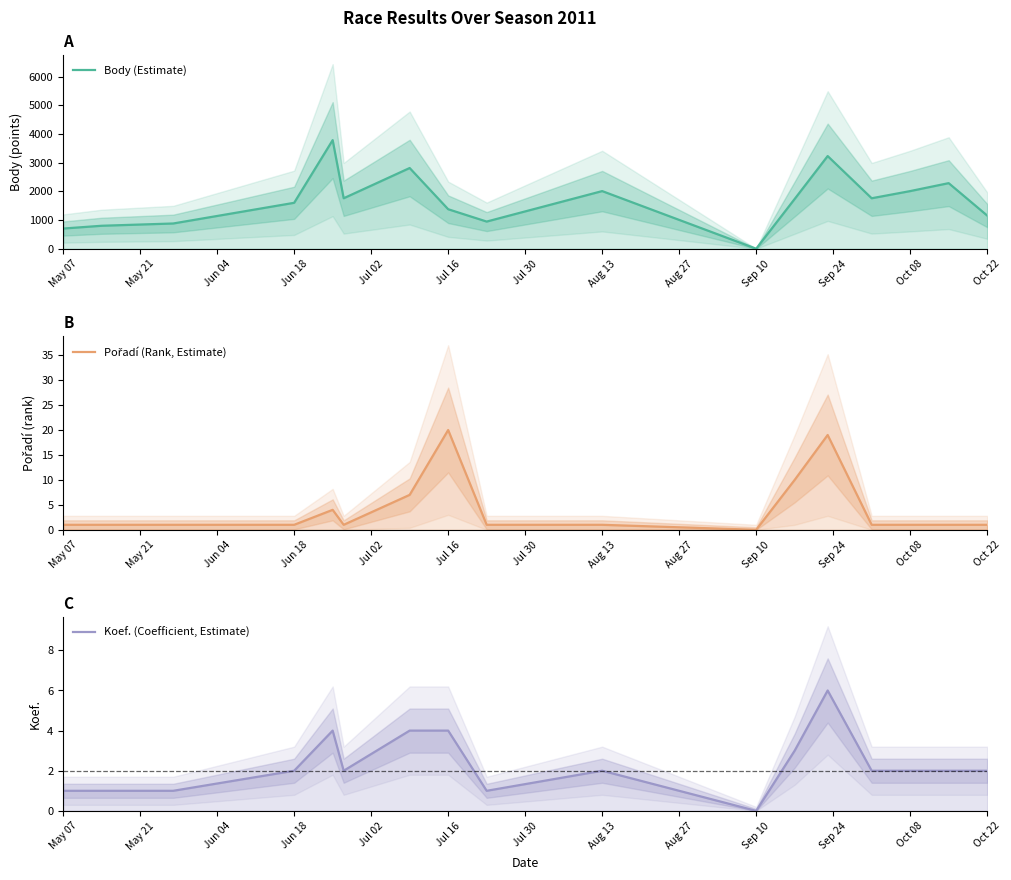

Which series has the widest spread of values?

Body (Estimate)